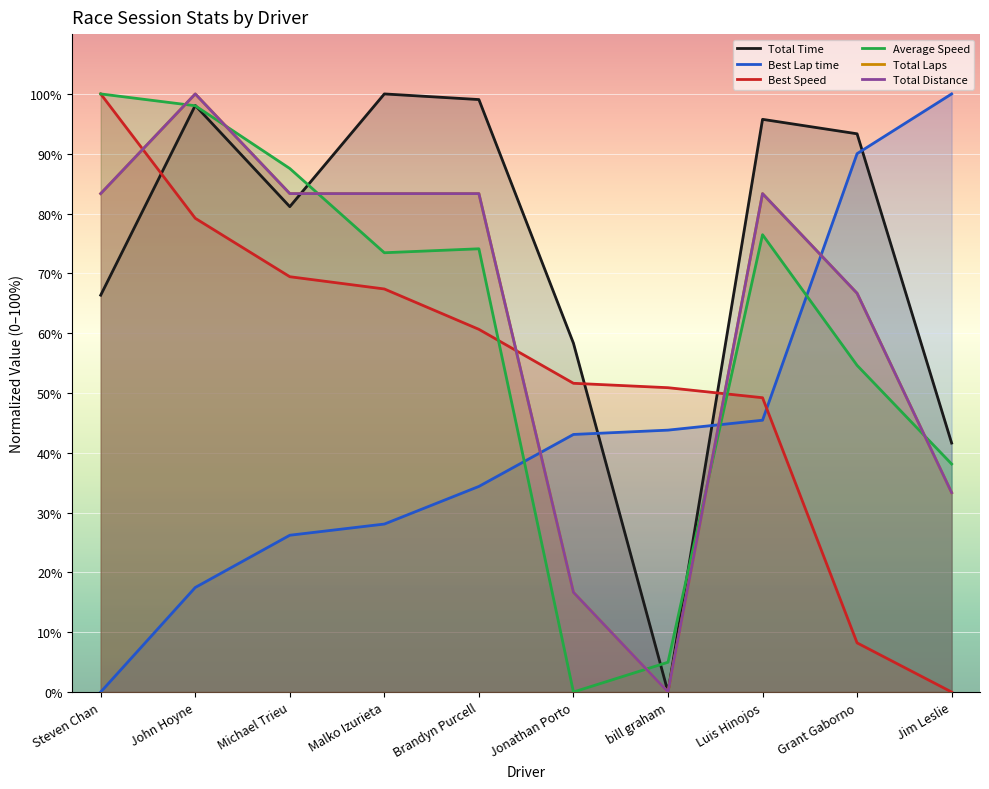

In Total Distance, how many points are lower than both neighbors (excluding endpoints)?

1